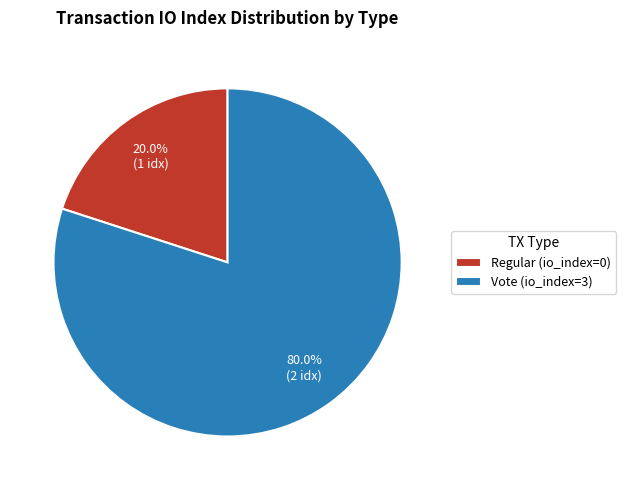

Which has a higher value, Vote or Regular?

Vote